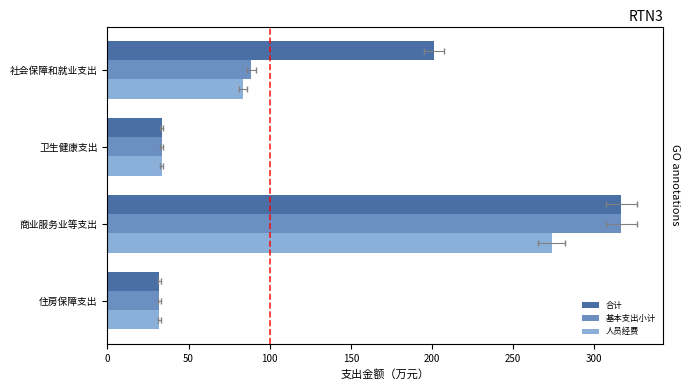

The value of 合计 at 社会保障和就业支出 is 201.2. True or false?

True